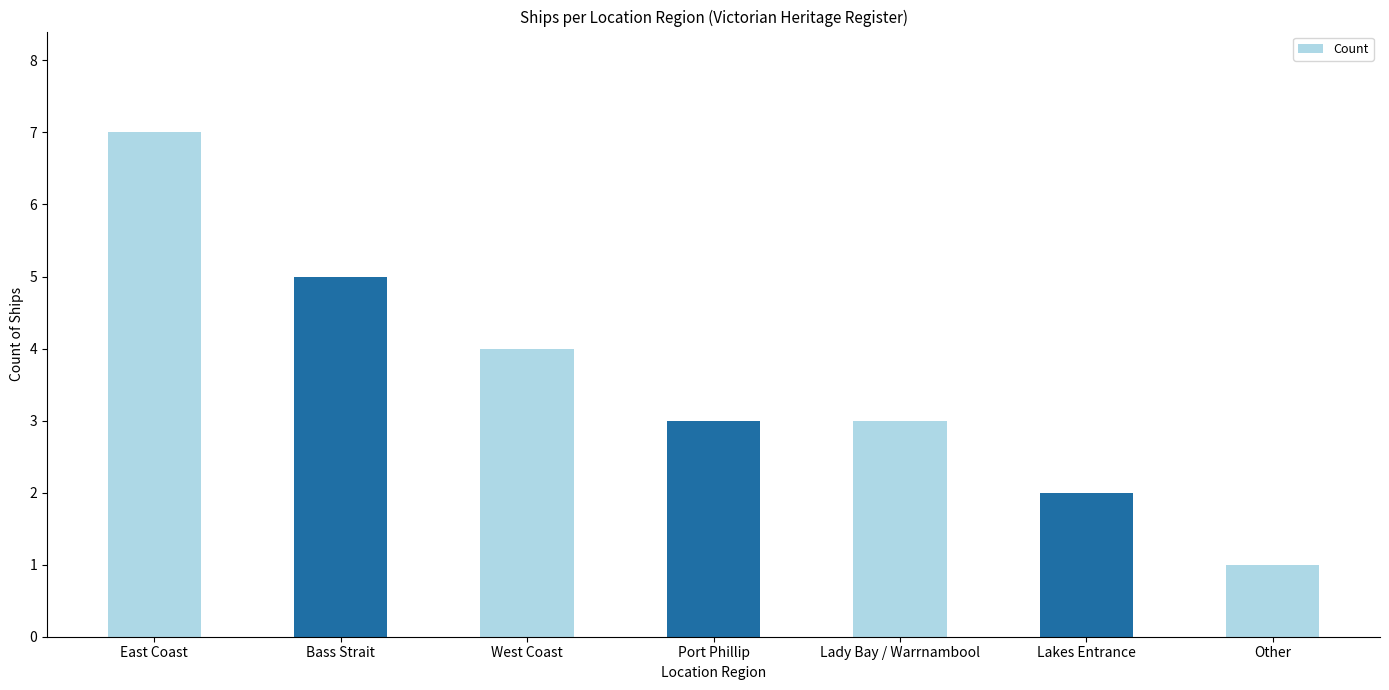

The chart shows a value of 5 at Bass Strait. True or false?

True